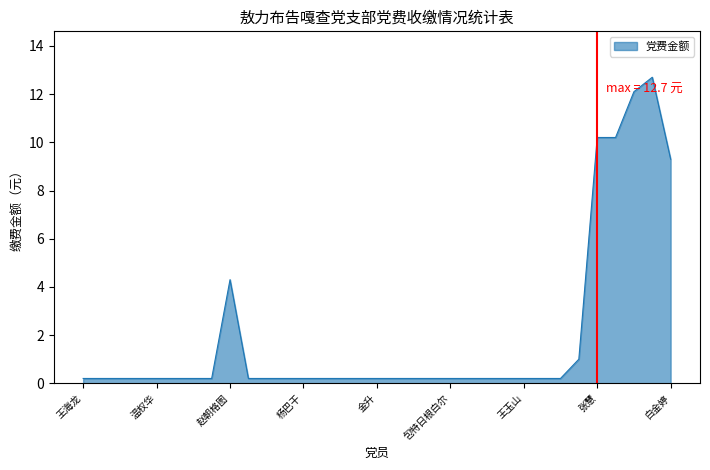

What is the difference between the maximum and minimum values?

12.5